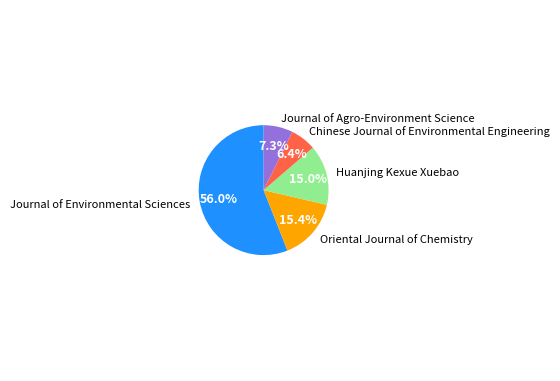

Combined, do Oriental Journal of Chemistry and Journal of Agro-Environment Science account for over 50%?

No